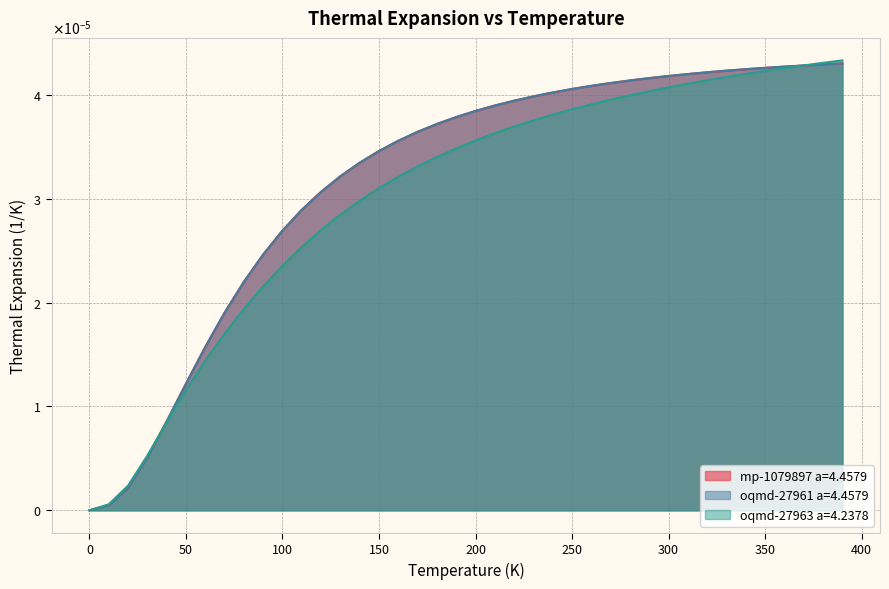

What are all the series names shown in the legend?

mp-1079897 a=4.4579, oqmd-27961 a=4.4579, oqmd-27963 a=4.2378